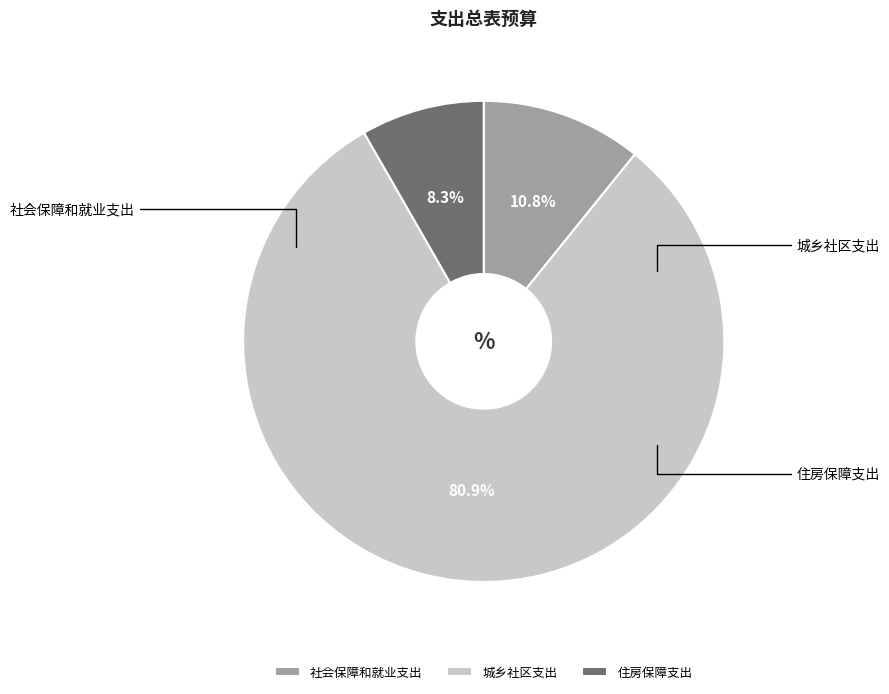

Is the sum of 城乡社区支出 and 社会保障和就业支出 greater than half?

Yes